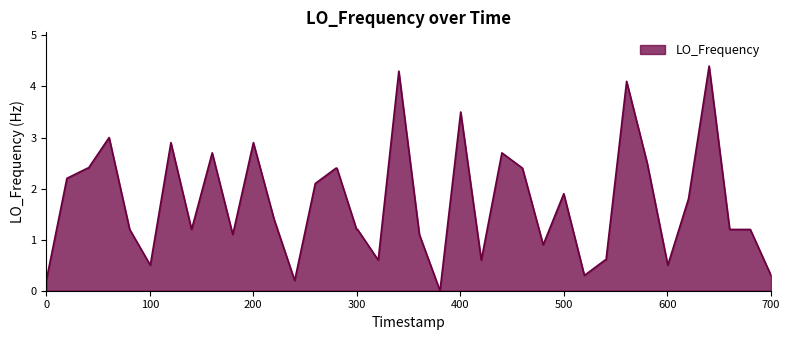

What is the greatest value displayed?

4.4